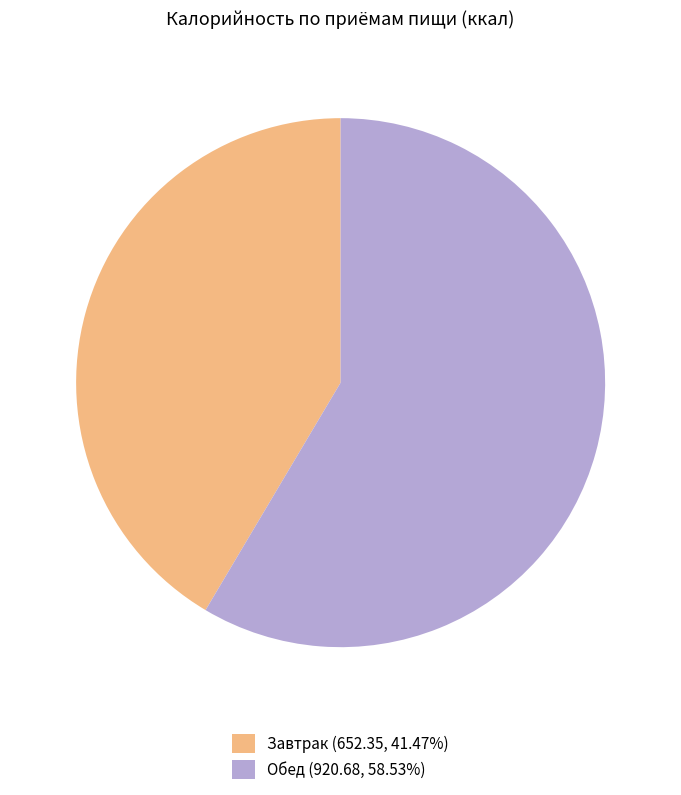

What is the largest slice in the pie chart?

Обед